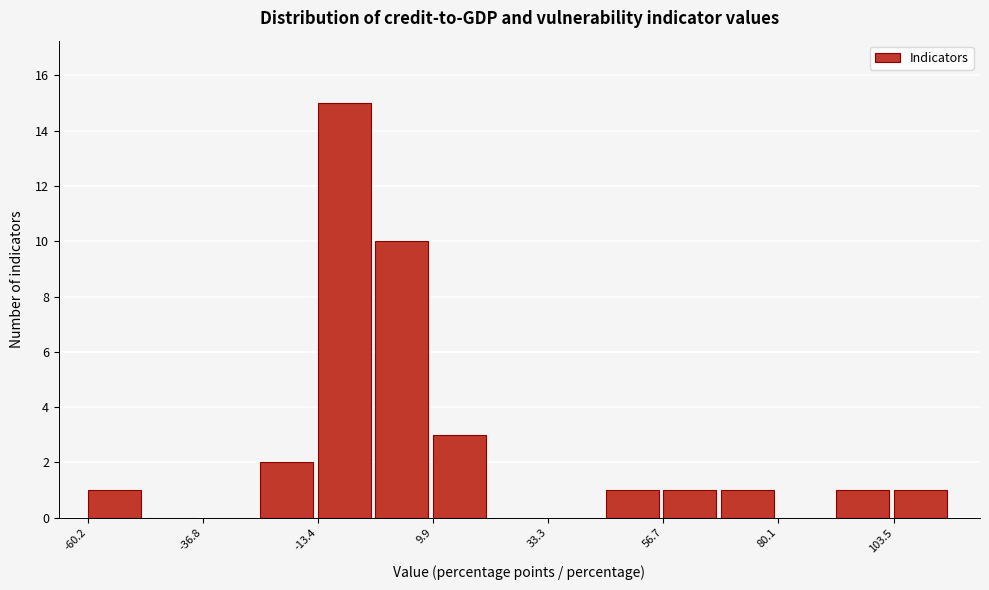

Read against the x-axis, roughly where is the centre of the tallest bar?

-10